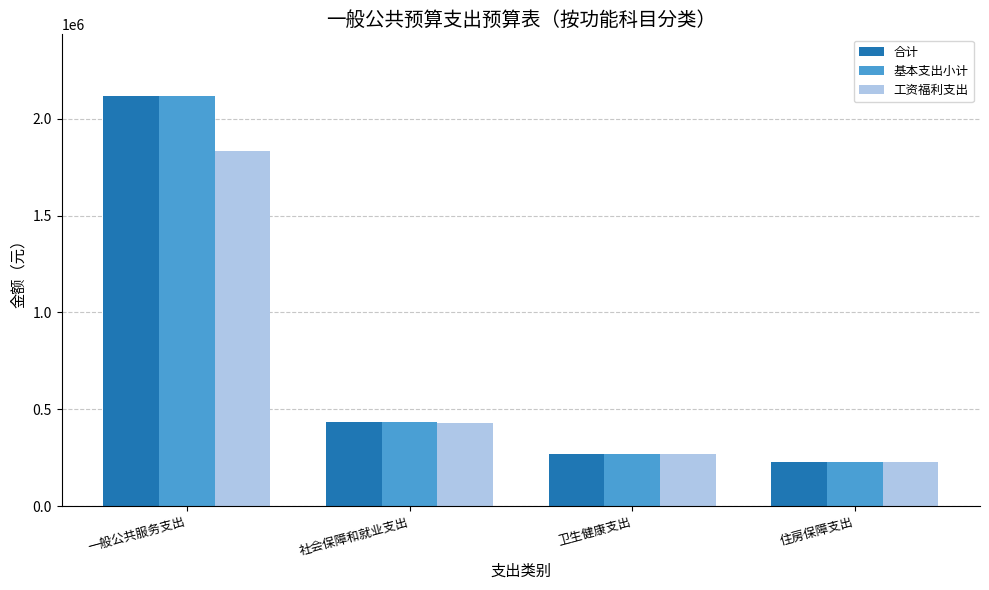

At which label does 工资福利支出 first exceed 426658?

一般公共服务支出